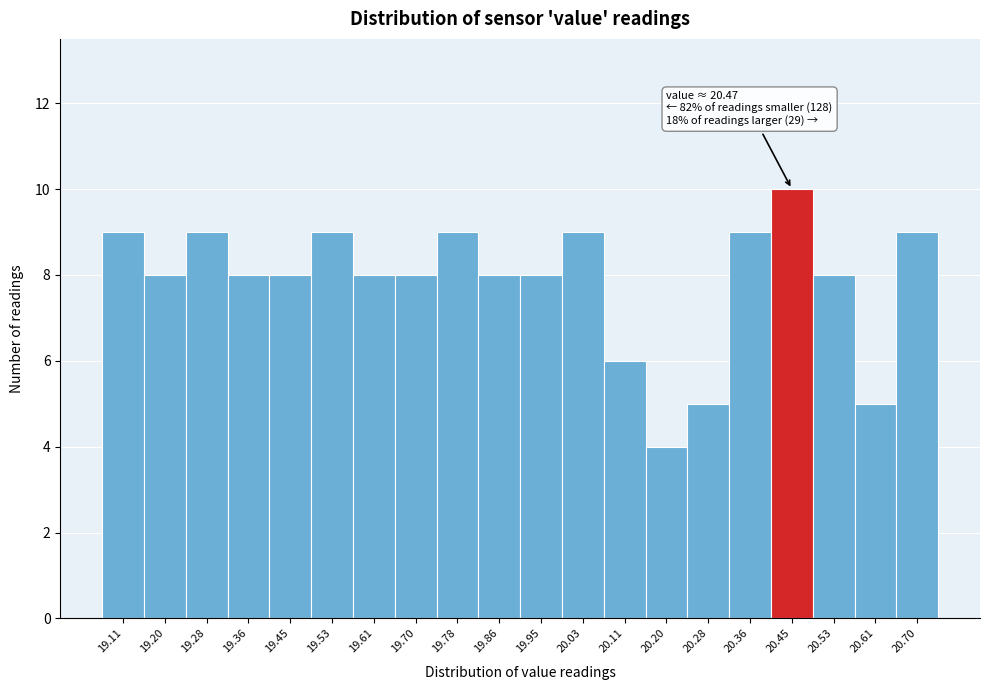

Which range on the x-axis has the tallest bar?

20.41 to 20.49